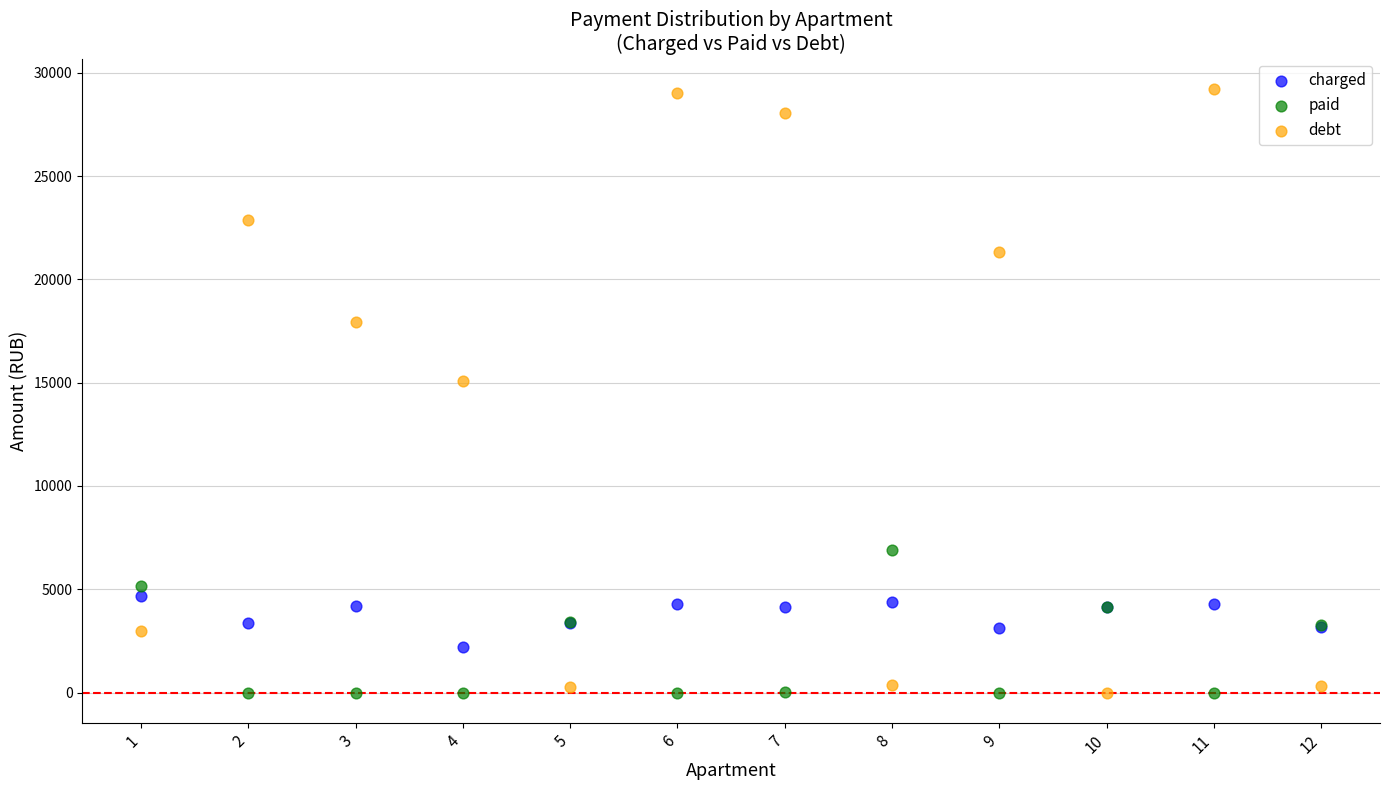

Which series contains the highest Y value?

debt